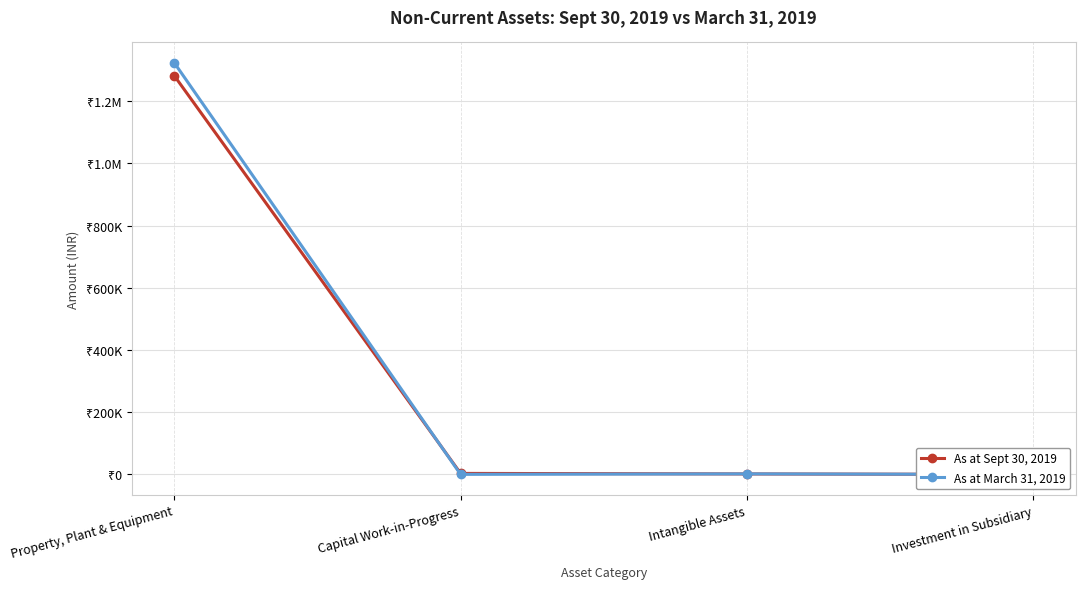

Which series has the largest total across all categories?

As at March 31, 2019